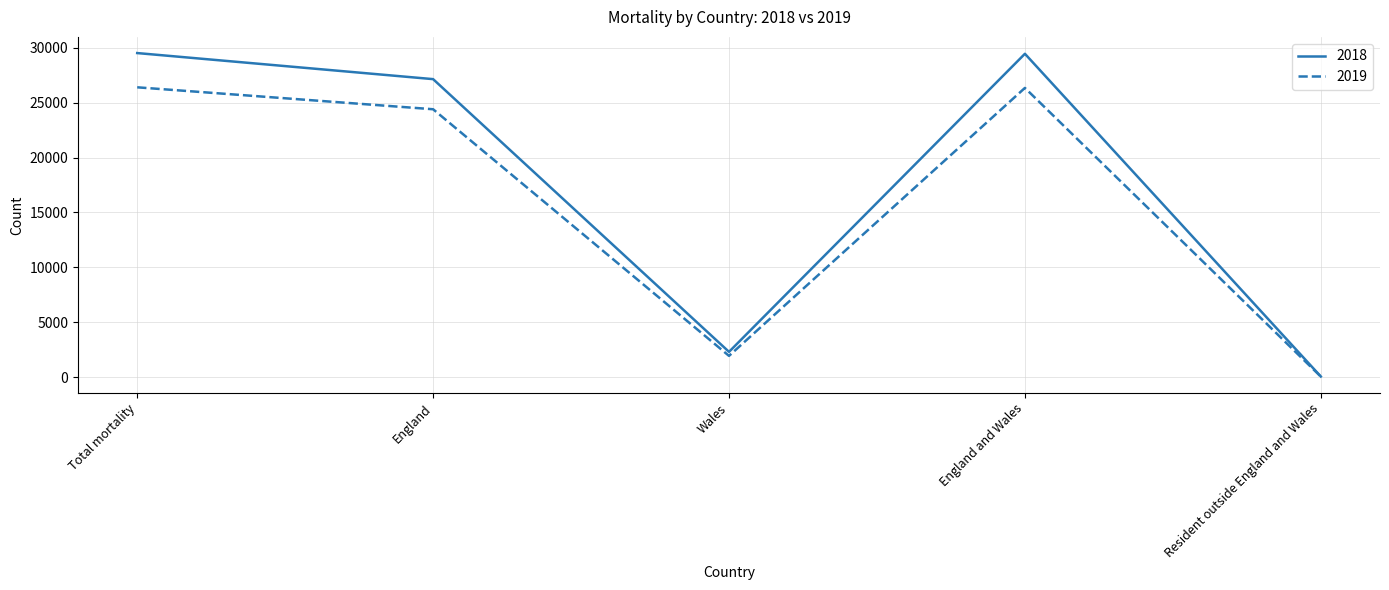

What is the total value across all series at England?

51542